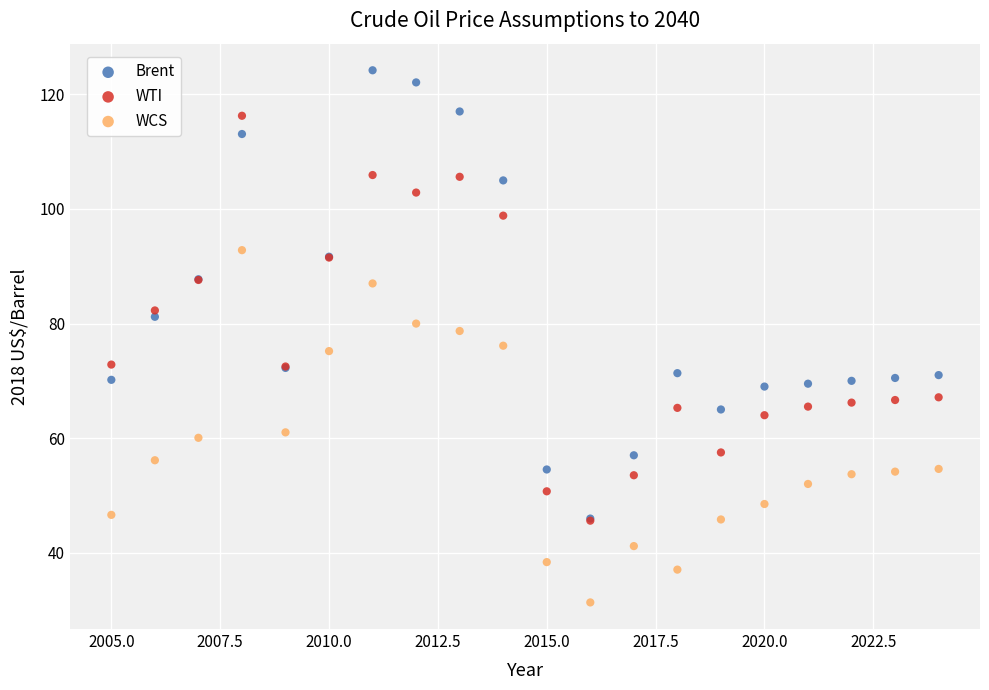

Which series contains the lowest Y value?

WCS